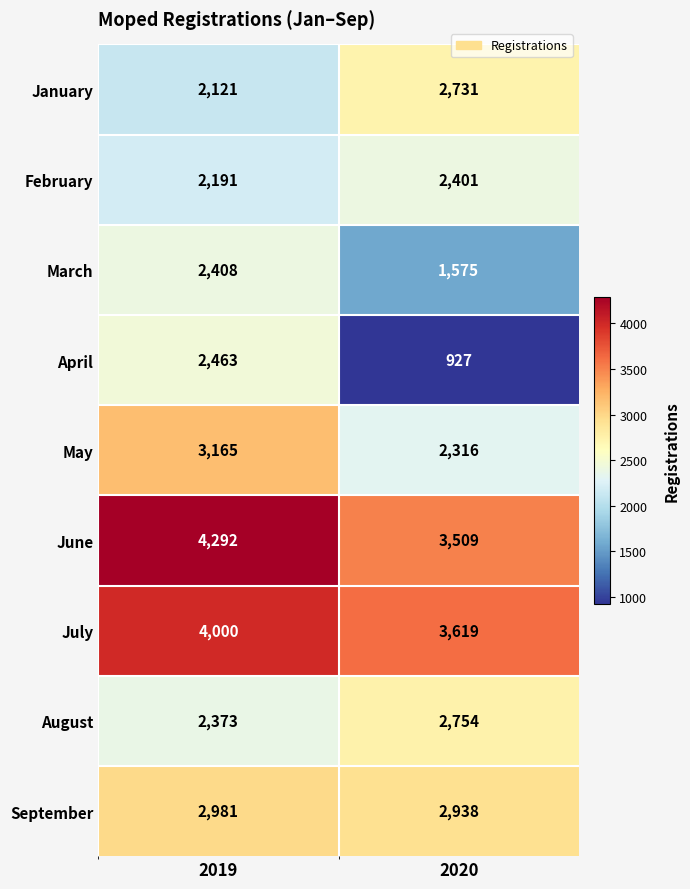

At which label is May closest to 2740?

2020